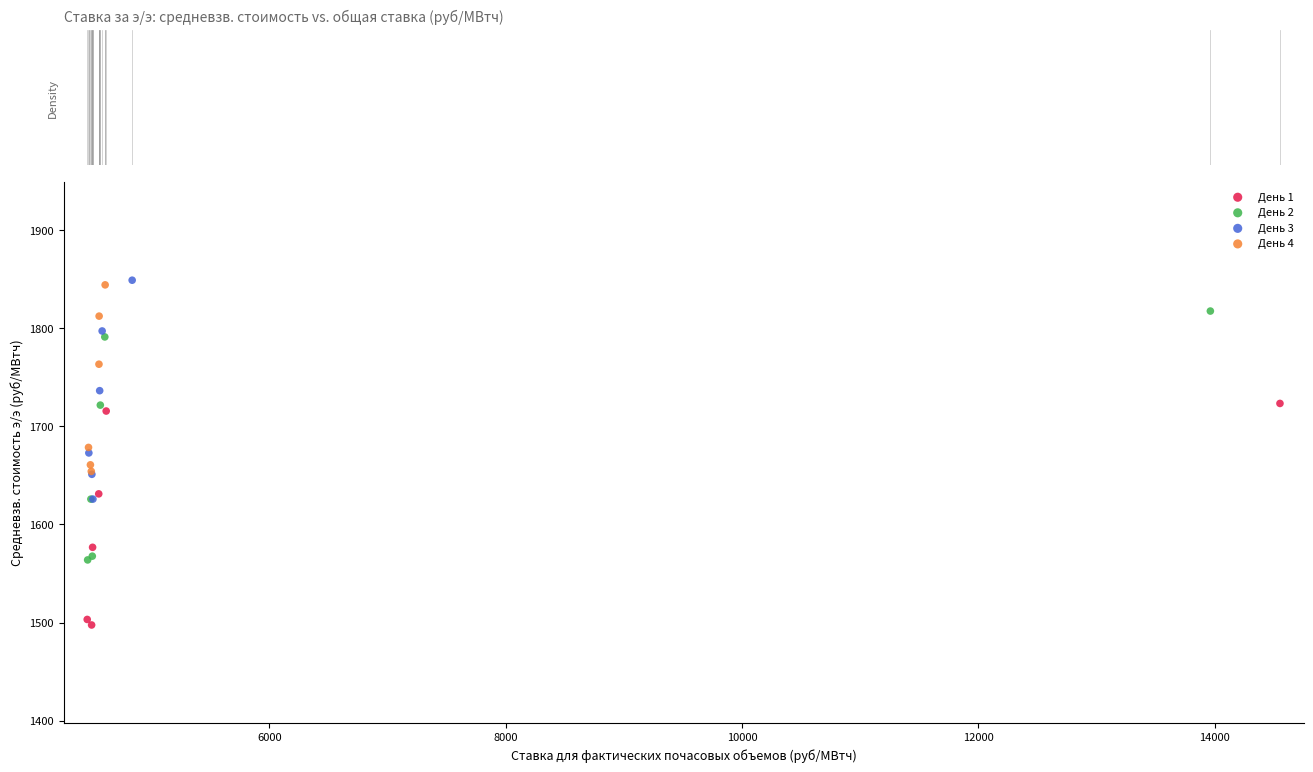

What are all the series names shown in the legend?

День 1, День 2, День 3, День 4